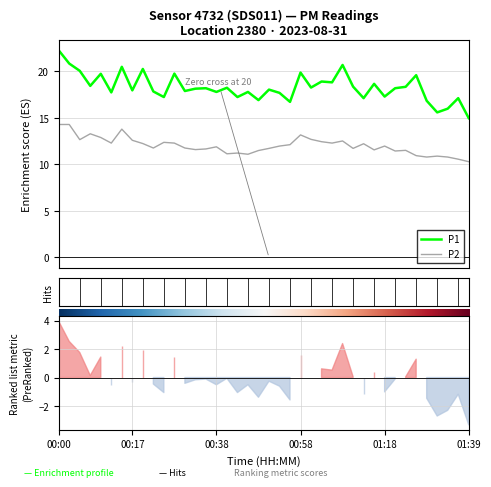

In P2, how many points are lower than both neighbors (excluding endpoints)?

11